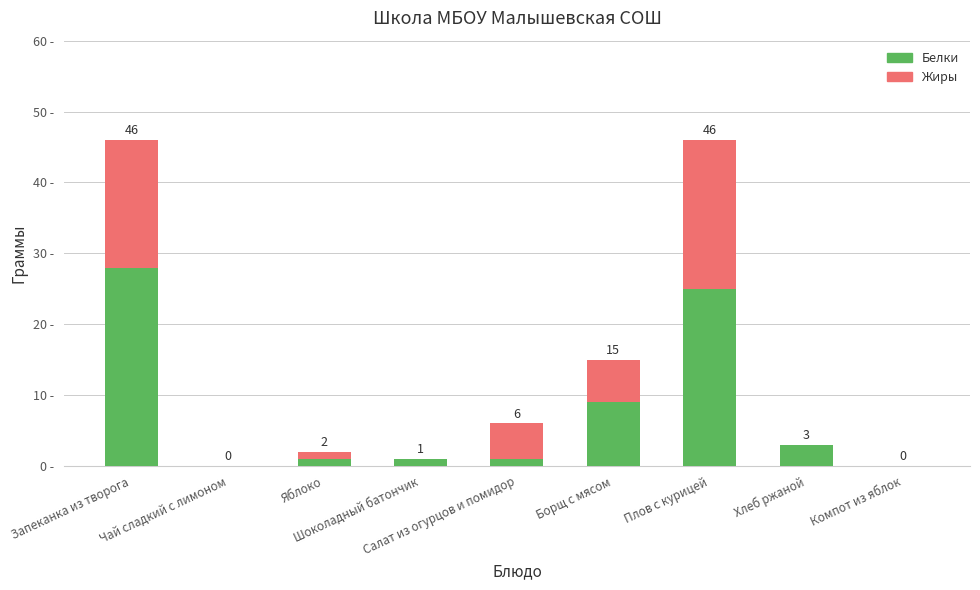

What are all the series names shown in the legend?

Белки, Жиры